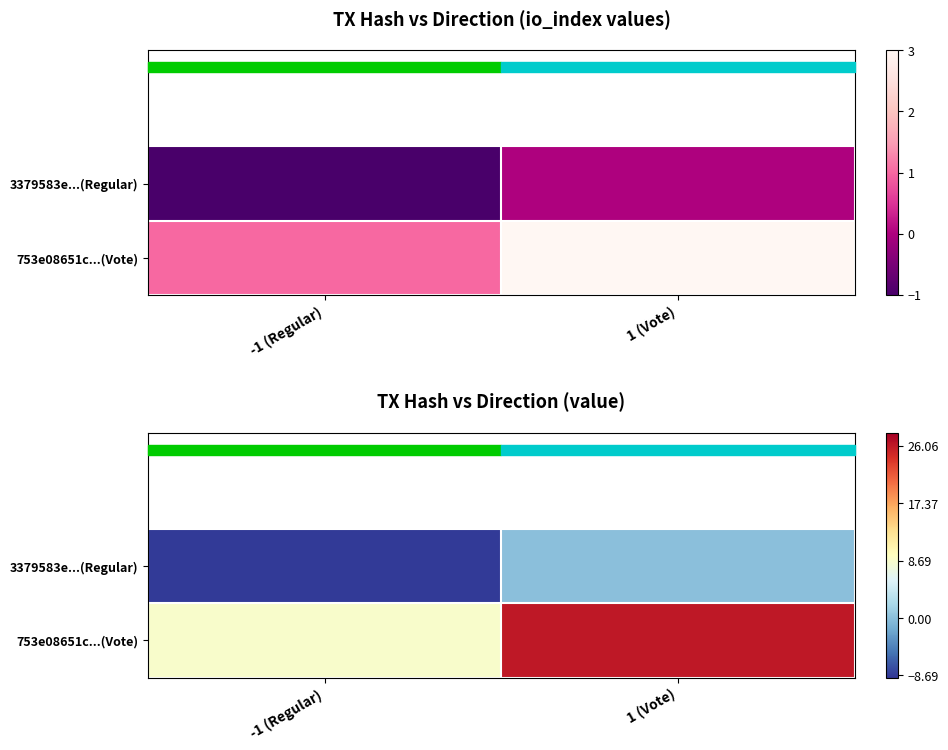

Between -1 (Regular) and 1 (Vote), which is larger?

1 (Vote)